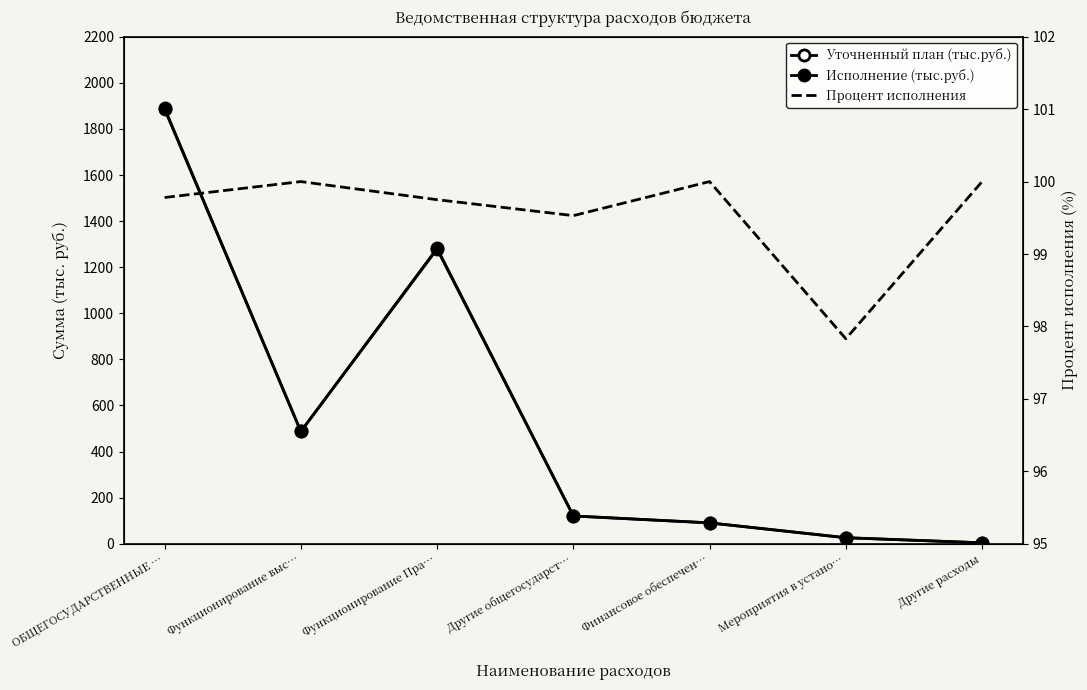

Rank the categories by Исполнение (тыс.руб.) value from lowest to highest.

Другие расходы, Мероприятия в устано…, Финансовое обеспечен…, Другие общегосударст…, Функционирование выс…, Функционирование Пра…, ОБЩЕГОСУДАРСТВЕННЫЕ …